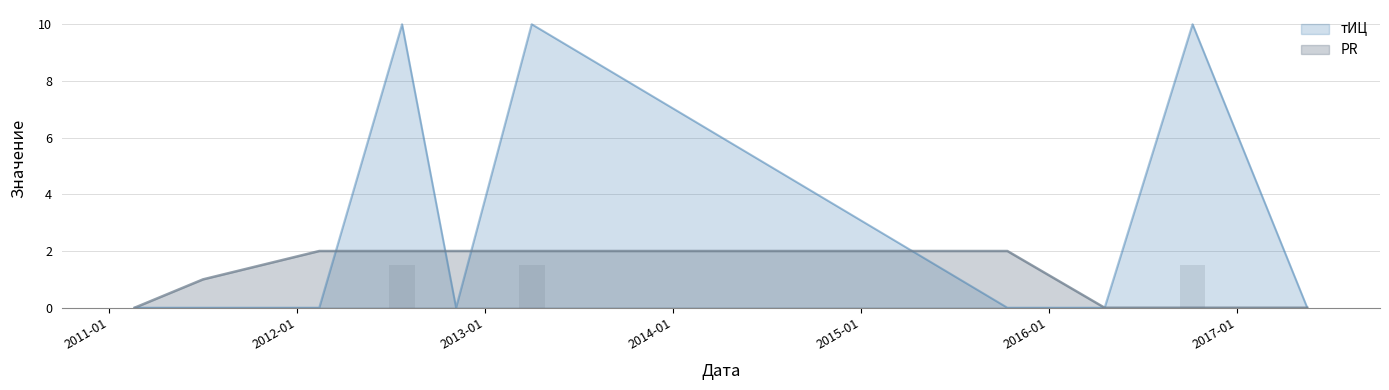

Between 2011-02-19 and 2011-07-02, which is larger?

2011-07-02